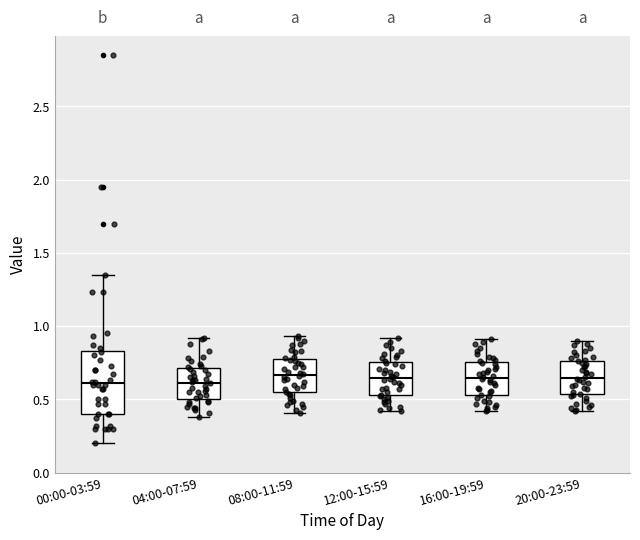

Which box is the tallest, from its lower edge to its upper edge?

00:00-03:59